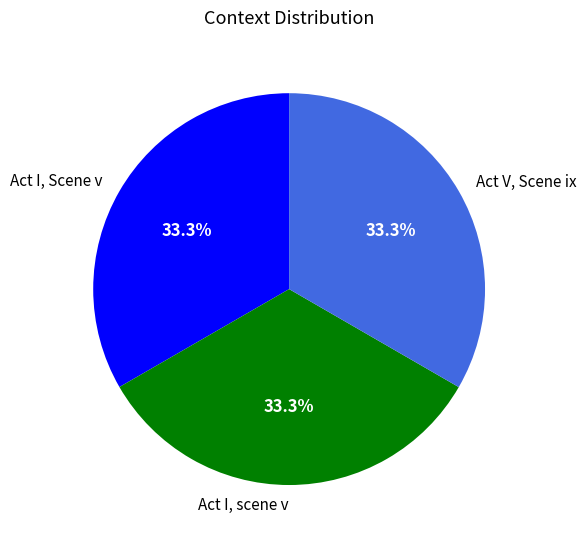

Count the number of slices in the pie.

3